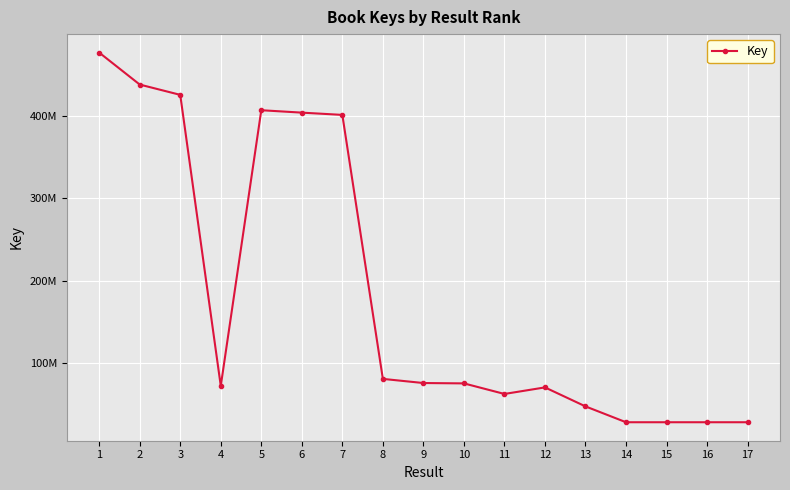

Does the chart have visible grid lines?

Yes